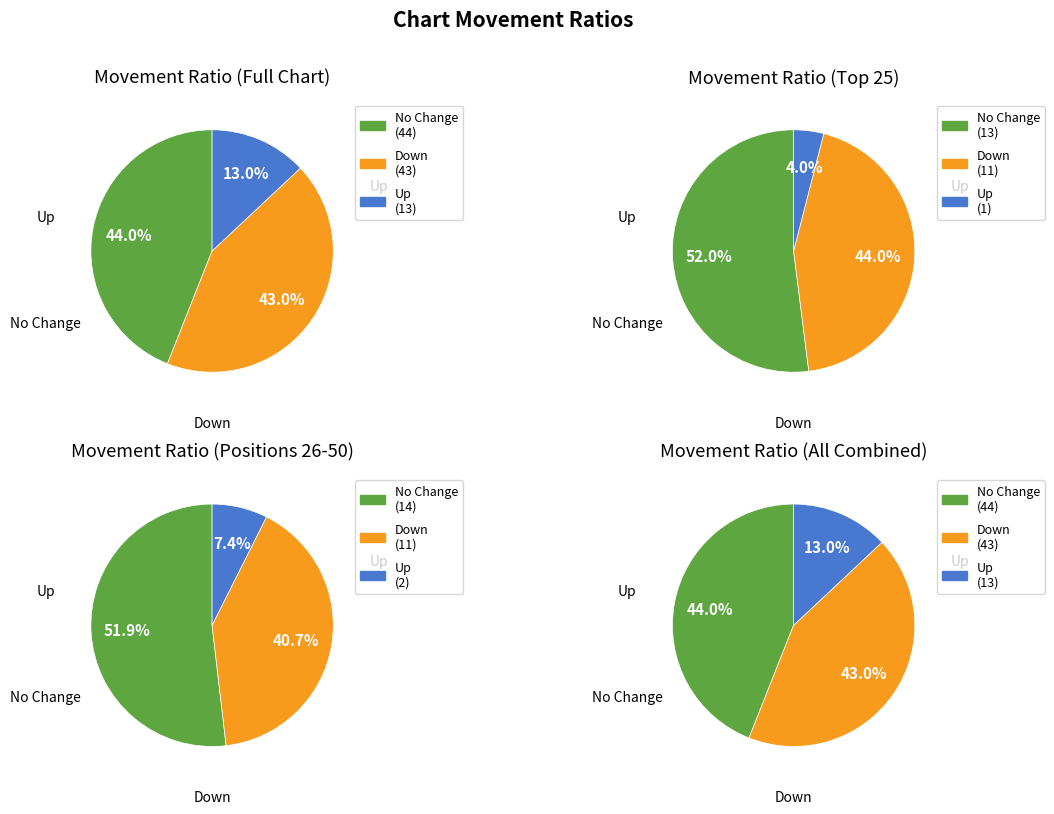

The up slice represents 35% of the pie. True or false?

False